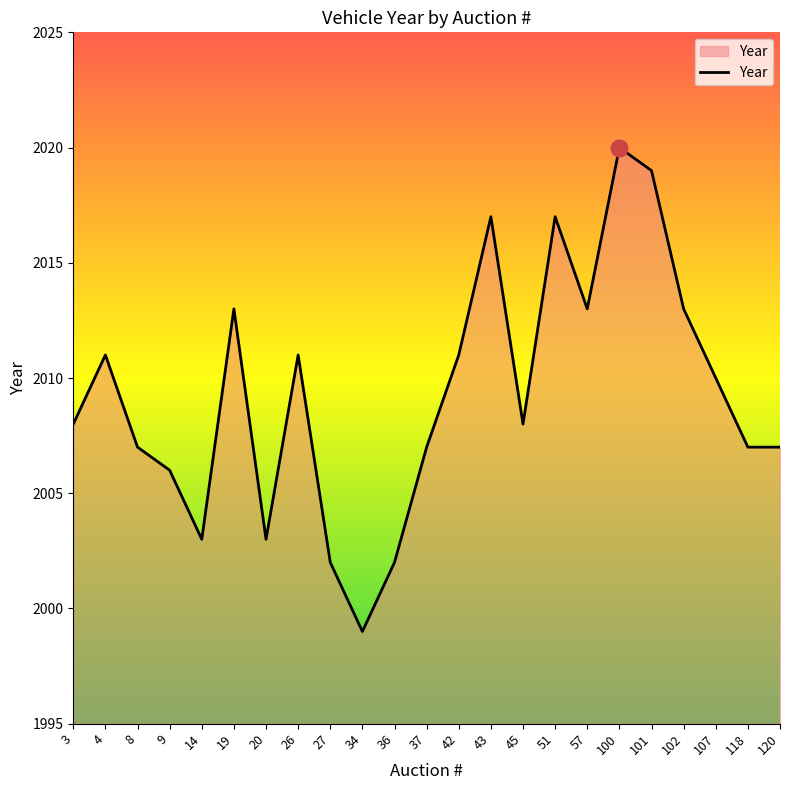

What is the smallest value displayed?

1999